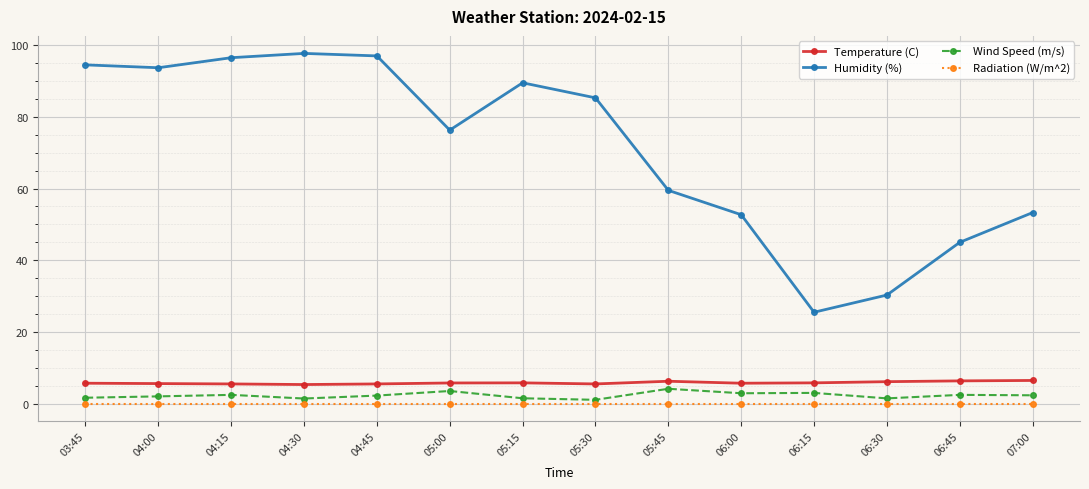

Is the value of Radiation (W/m^2) at 04:00 greater than the value of Temperature (C) at 06:30?

No